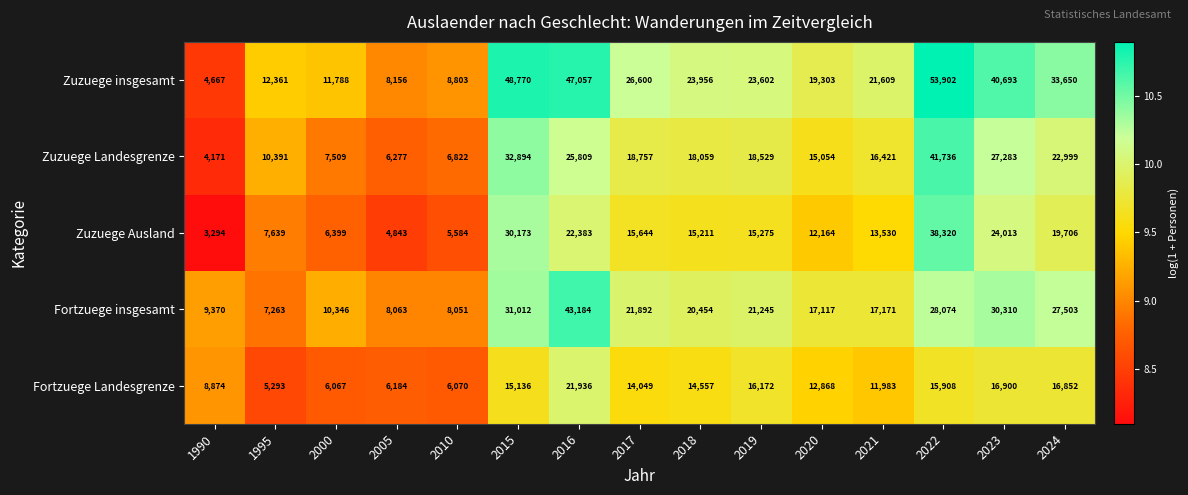

What is the minimum value shown in the chart?

3294